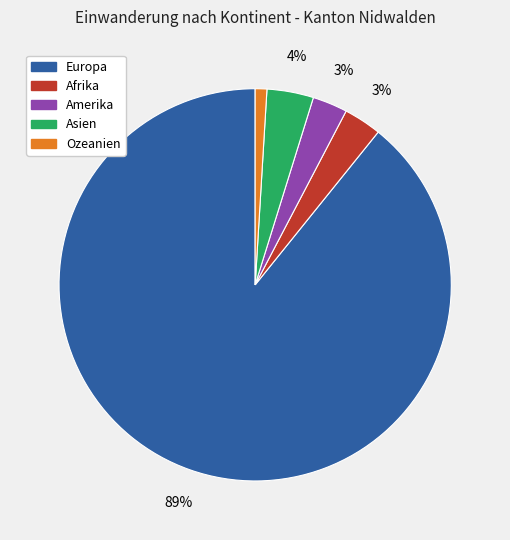

To the nearest percent, what is the average slice percentage?

20%